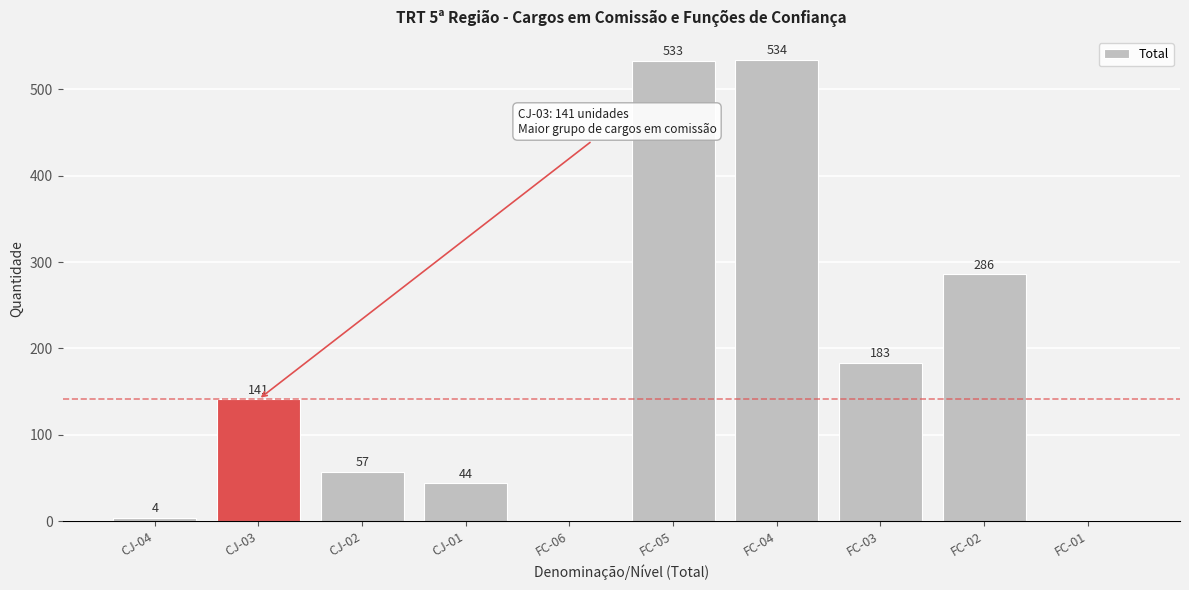

Reading right to left, list all the values displayed in this chart.

FC-01=0	FC-02=286	FC-03=183	FC-04=534	FC-05=533	FC-06=0	CJ-01=44	CJ-02=57	CJ-03=141	CJ-04=4